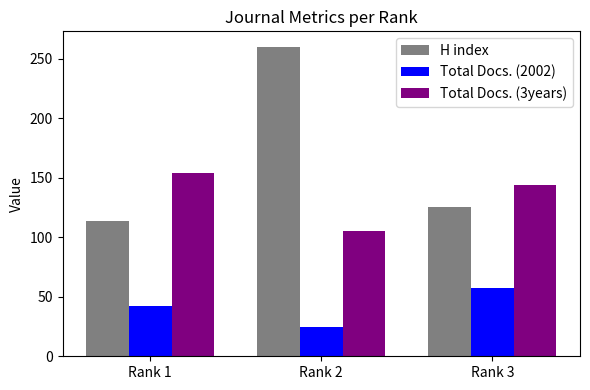

Which series has the largest total across all categories?

H index